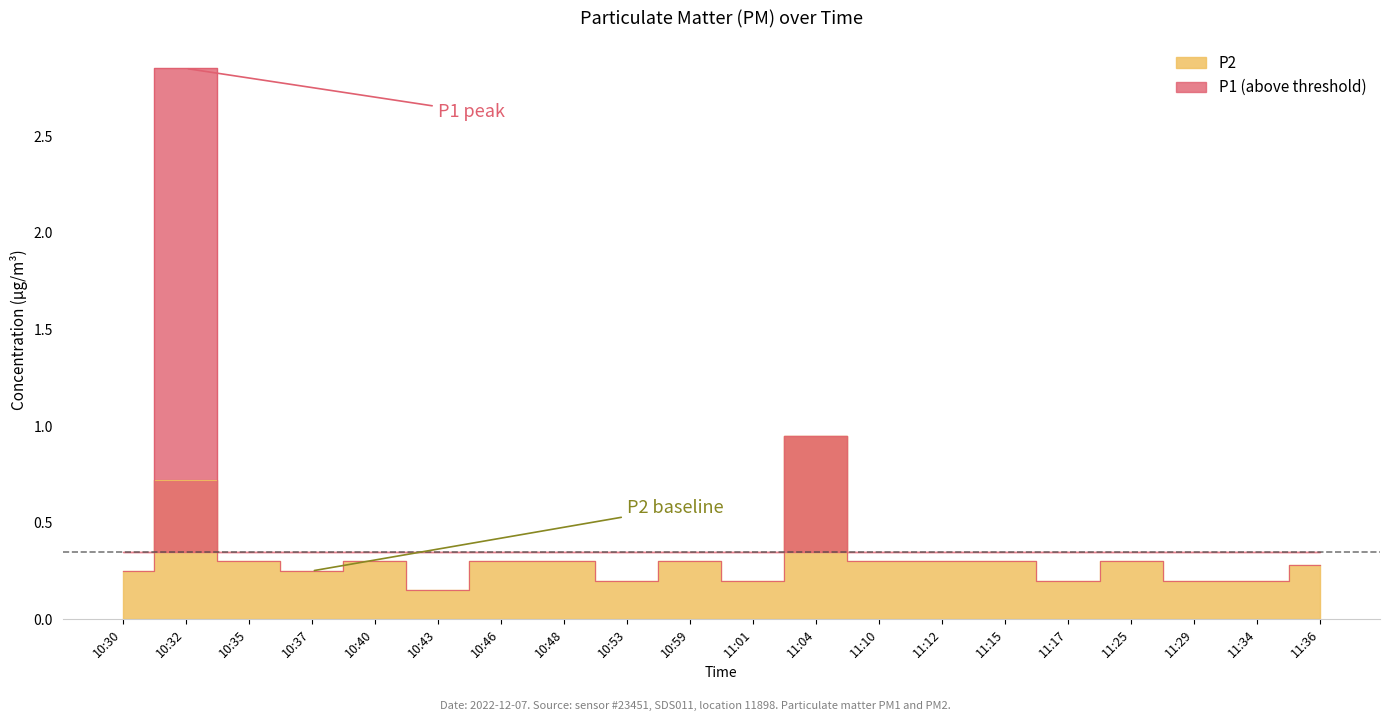

What is the minimum value shown in the chart?

0.1